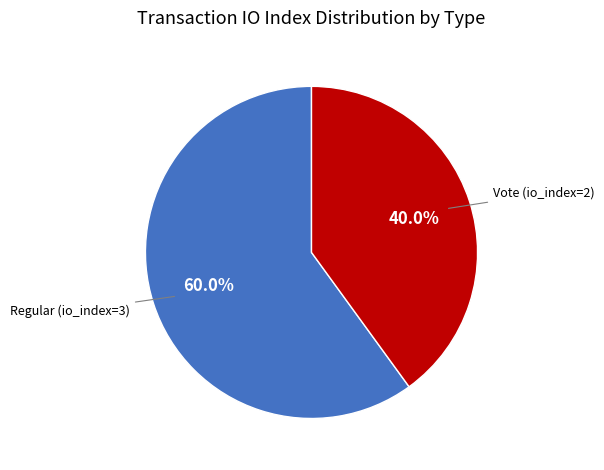

Is there any slice that represents more than half of the pie?

Yes